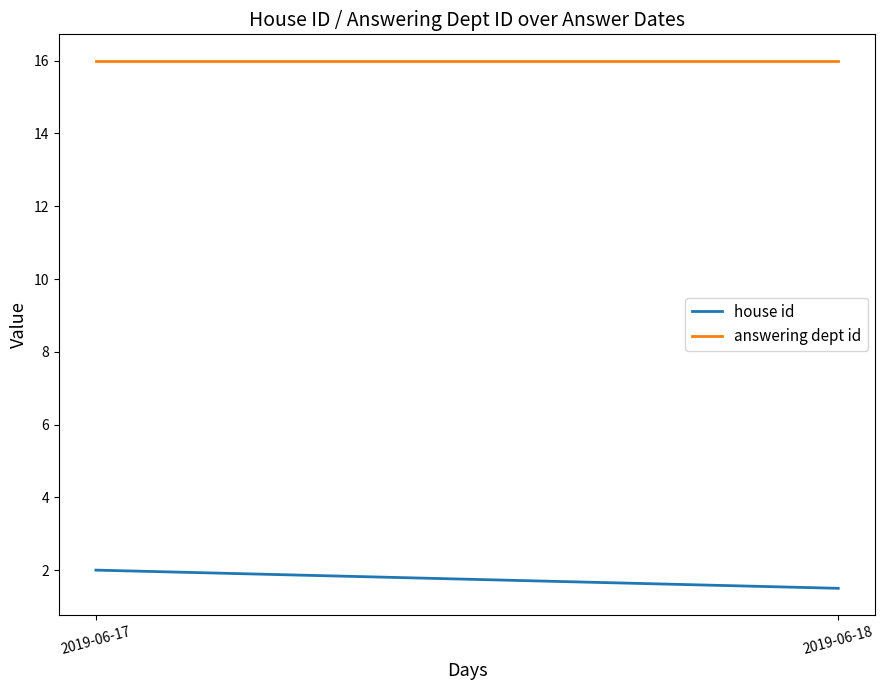

Read the answering dept id value at 2019-06-18.

16.0